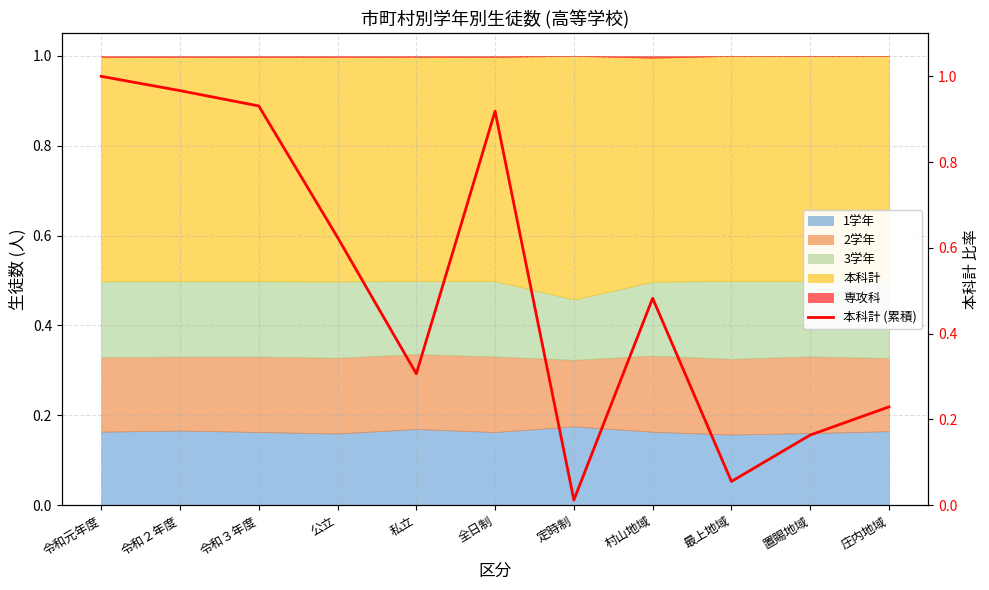

What is the label of the 9th point from the left?

最上地域